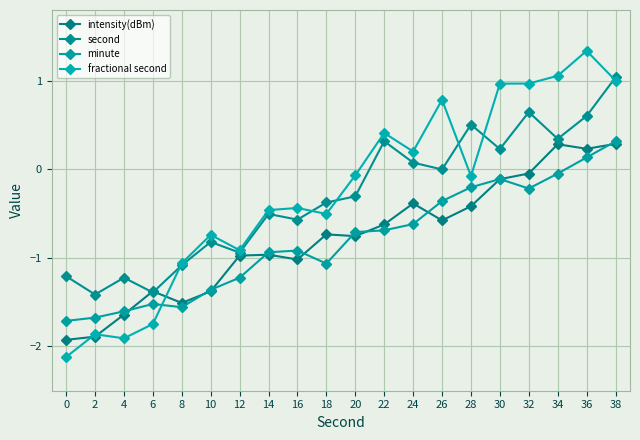

What are all the series names shown in the legend?

intensity(dBm), second, minute, fractional second